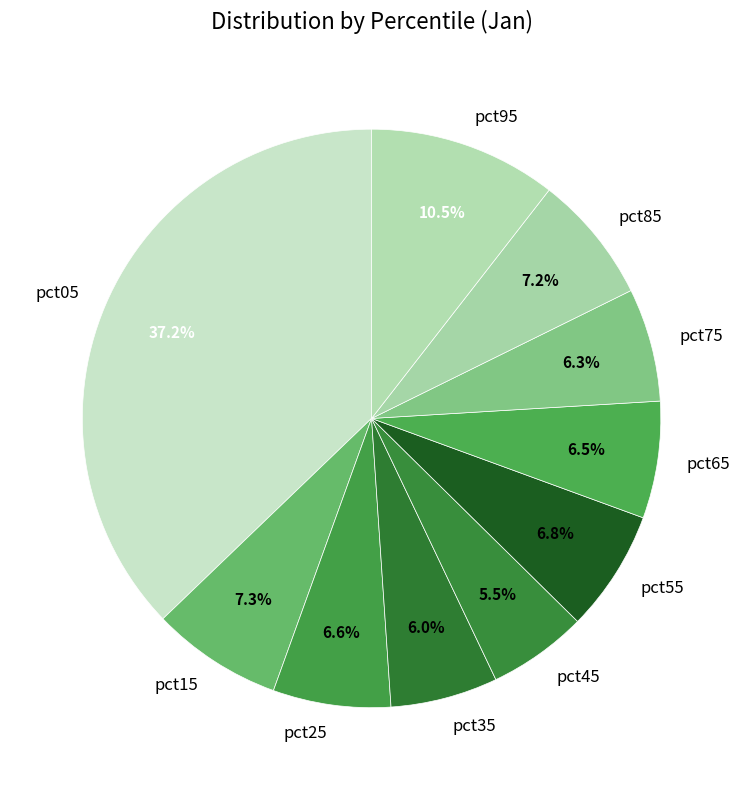

Which slice is the largest?

pct05